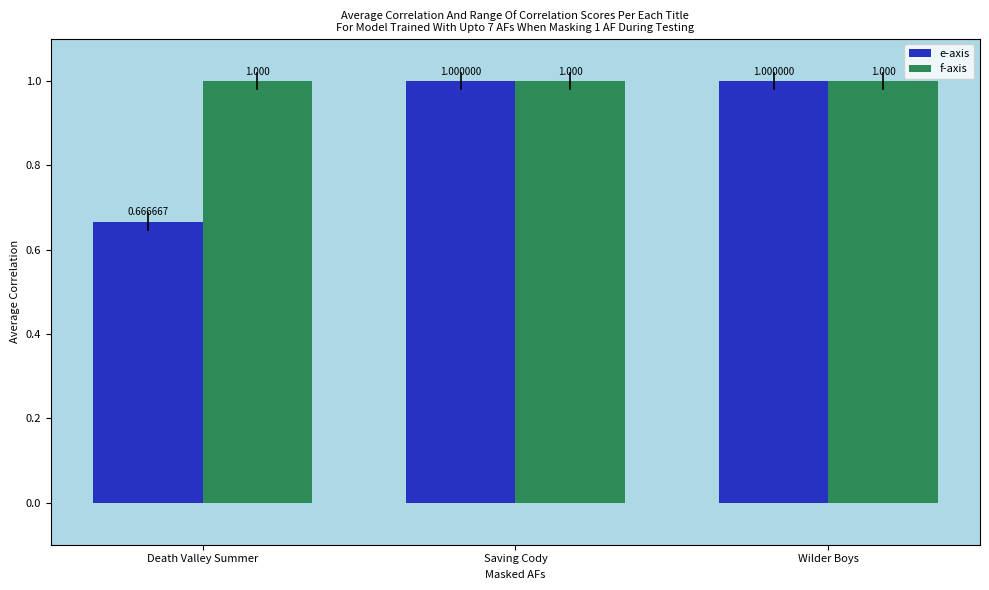

Rank the series at Death Valley Summer from lowest to highest value.

e-axis, f-axis